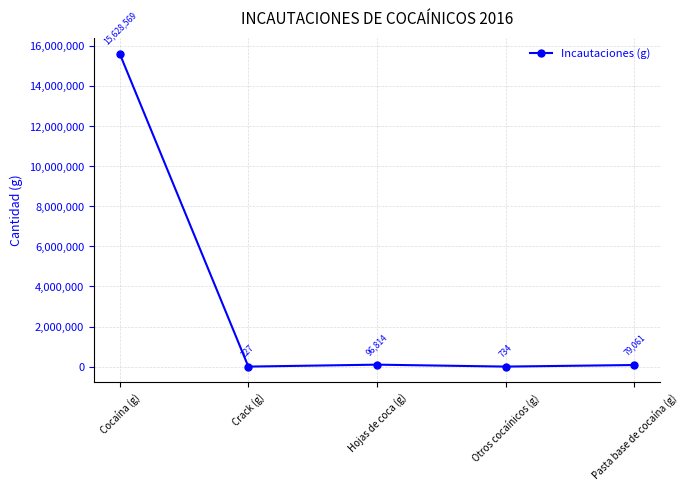

Where is the data nearest to the value 7814398?

Hojas de coca (g)